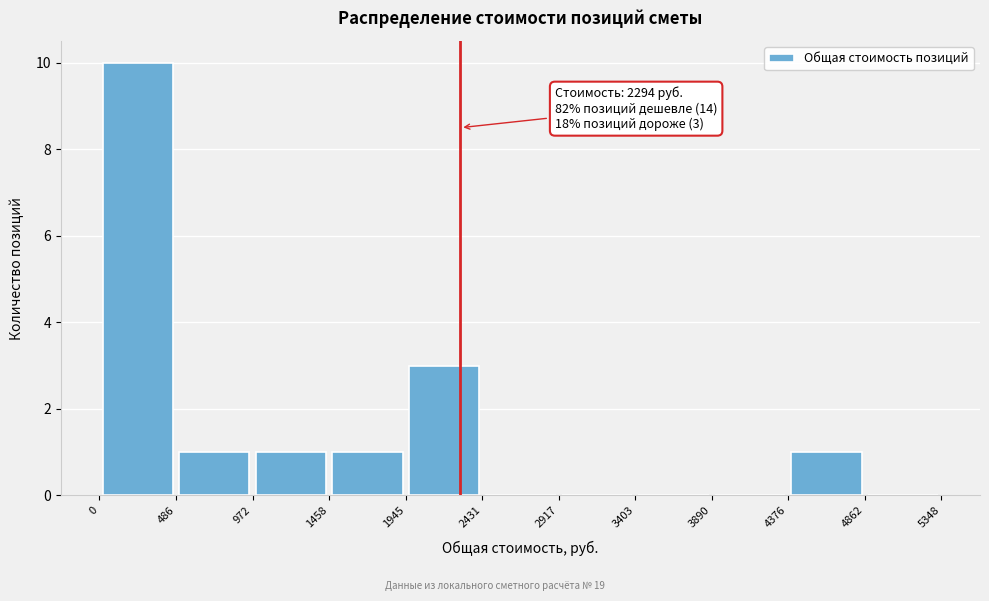

Which range on the x-axis has the tallest bar?

0 to 486